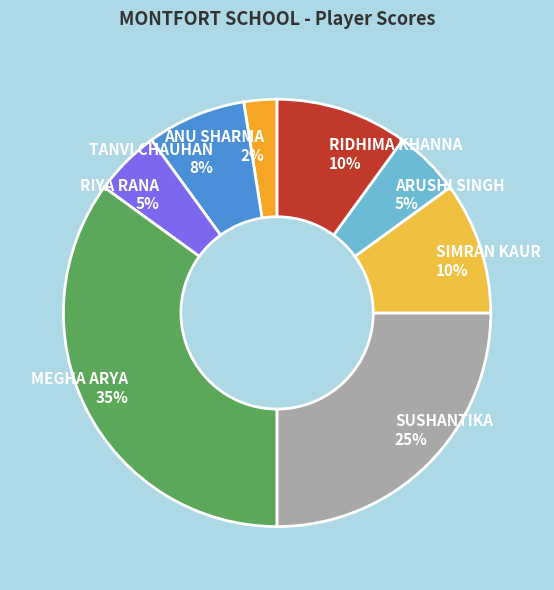

Which has a higher value, TANVI CHAUHAN or SUSHANTIKA?

SUSHANTIKA